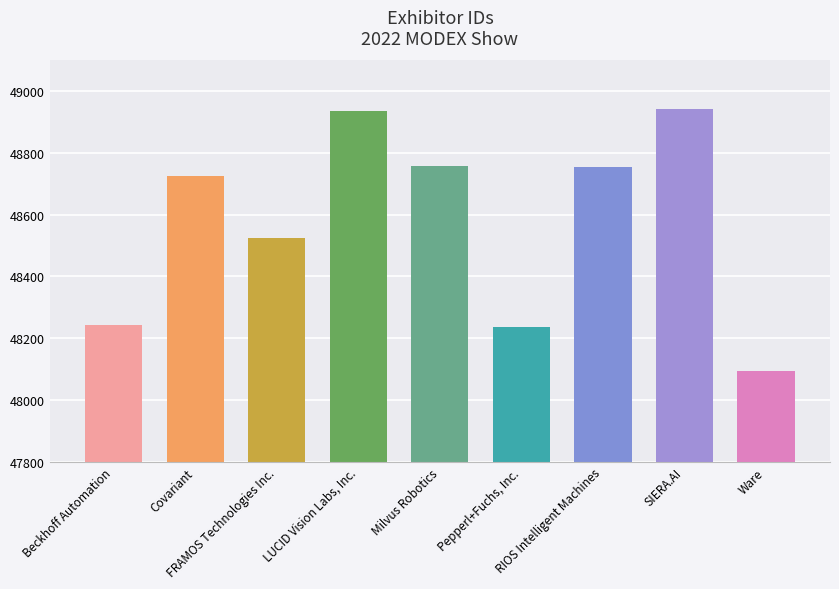

Rank the categories by value from lowest to highest.

Ware, Pepperl+Fuchs, Inc., Beckhoff Automation, FRAMOS Technologies Inc., Covariant, RIOS Intelligent Machines, Milvus Robotics, LUCID Vision Labs, Inc., SIERA.AI